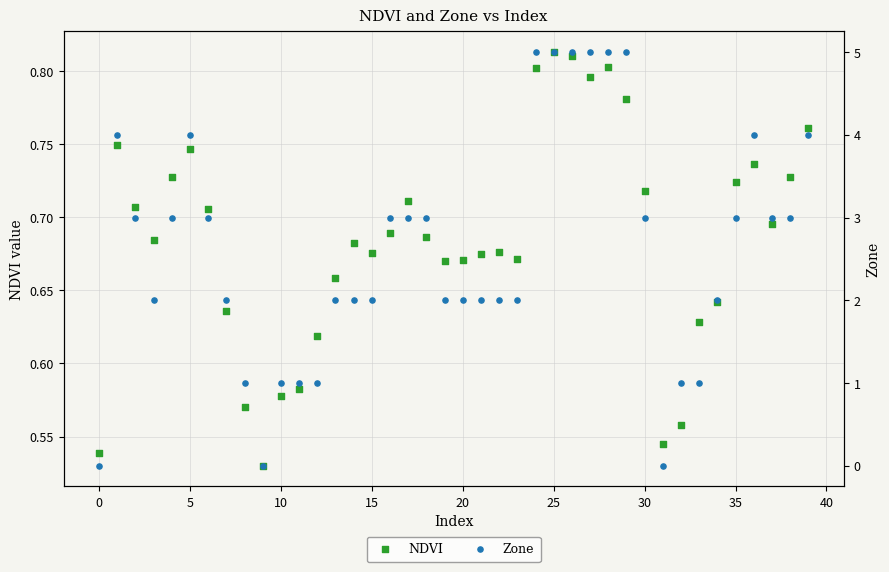

Is the value of NDVI at 34 greater than the value of Zone at 25?

No